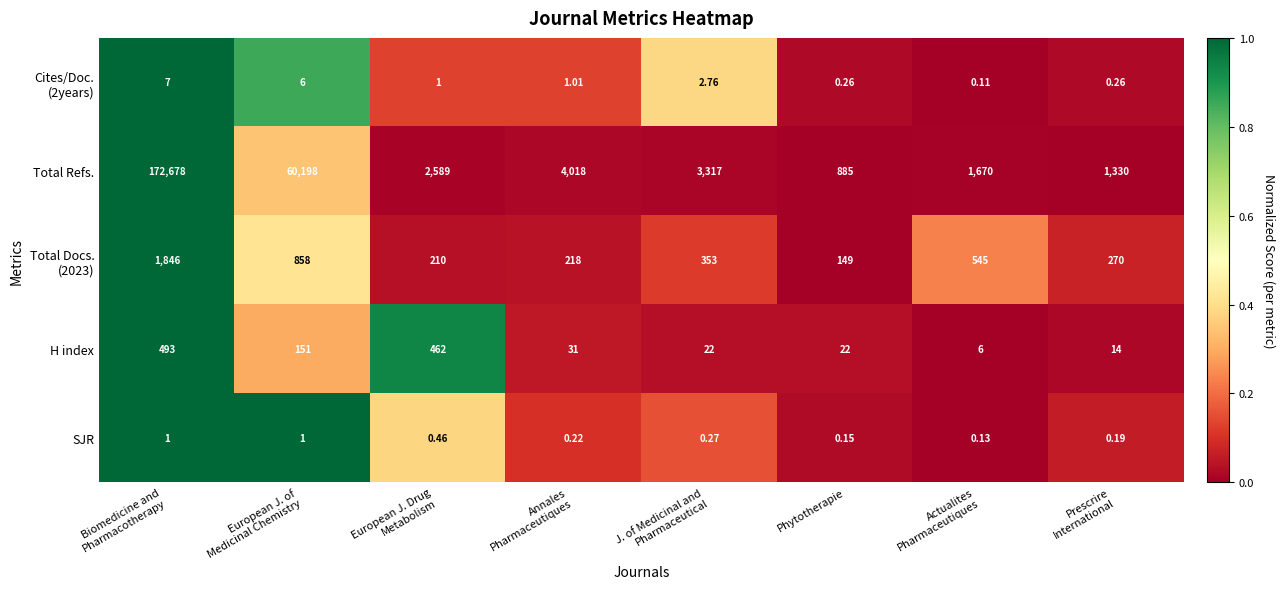

Which series has the largest total across all categories?

Total Refs.